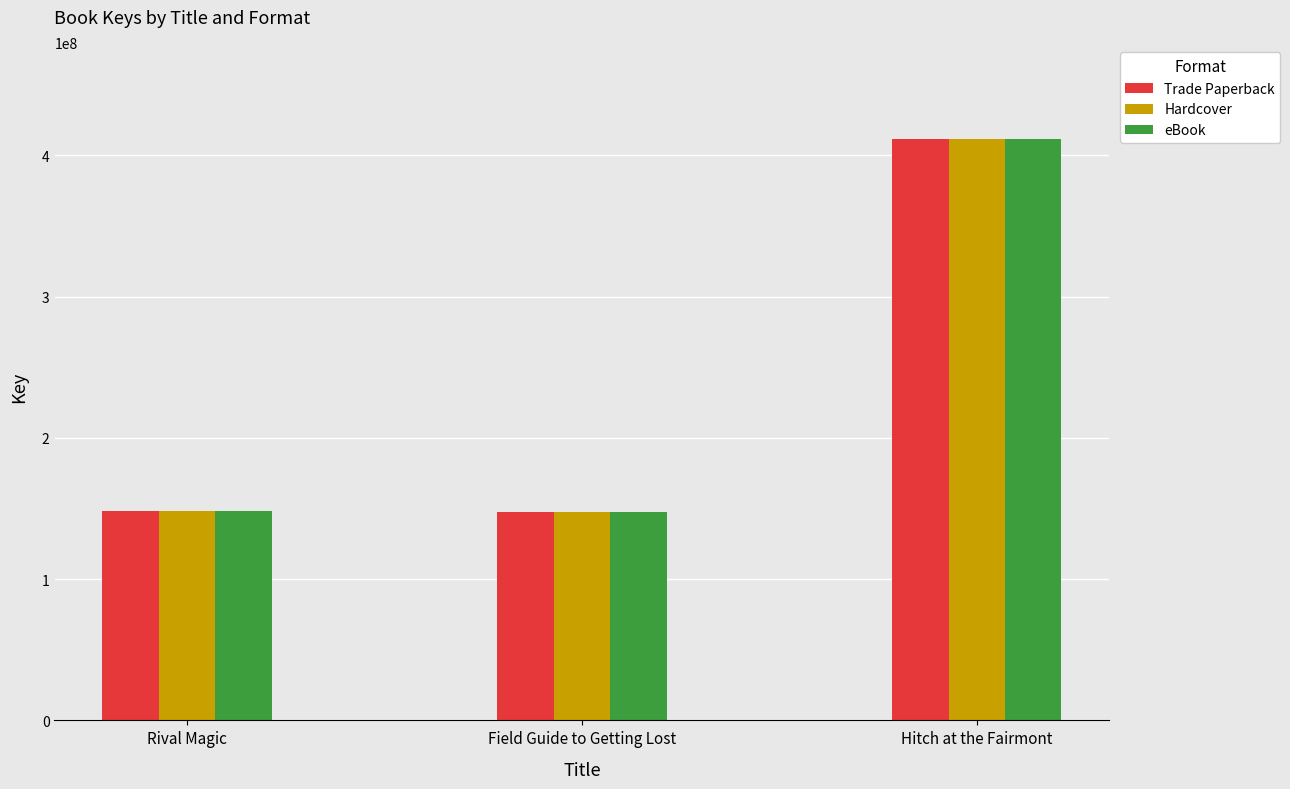

What is the total value across all series at Hitch at the Fairmont?

1234250748